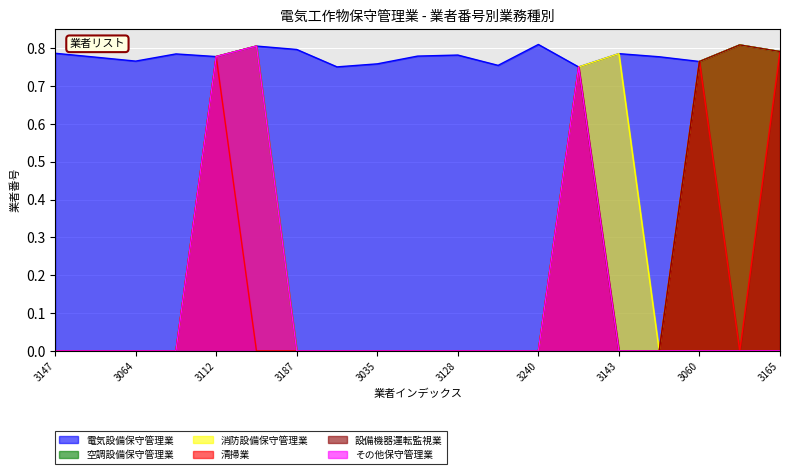

Which series changed the most between 3035 and 3143?

消防設備保守管理業